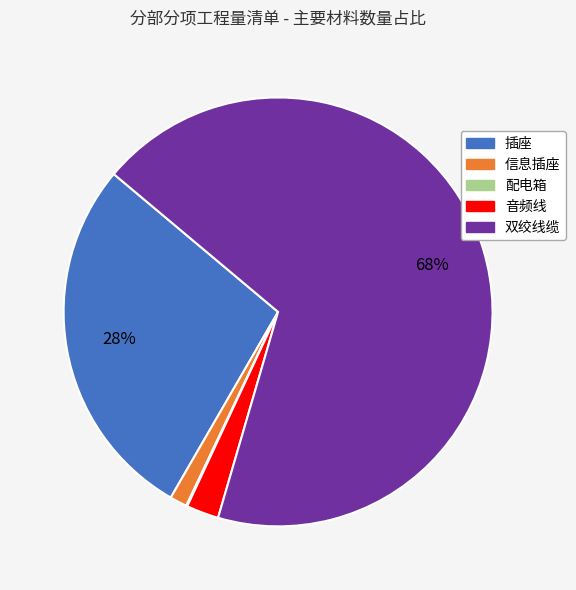

Which slice is the largest?

双绞线缆